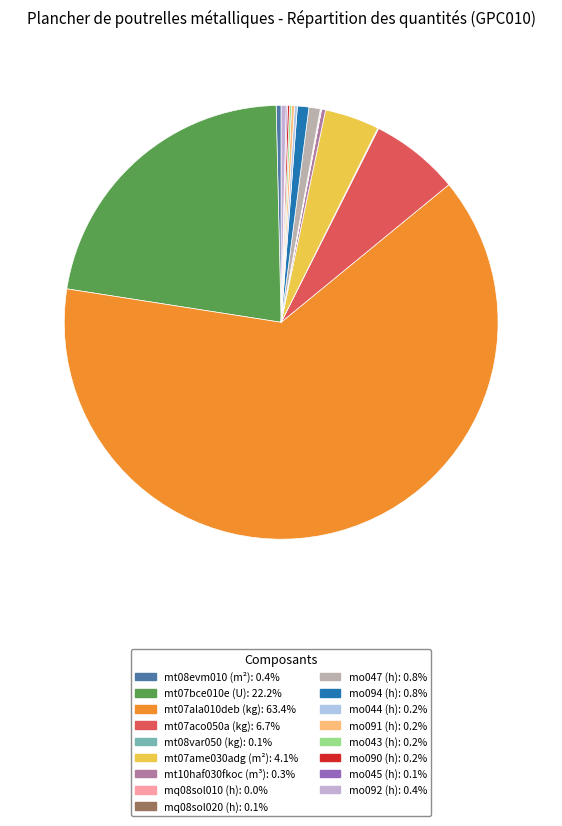

Combined, do mo047 (h) and mt08var050 (kg) account for over 50%?

No